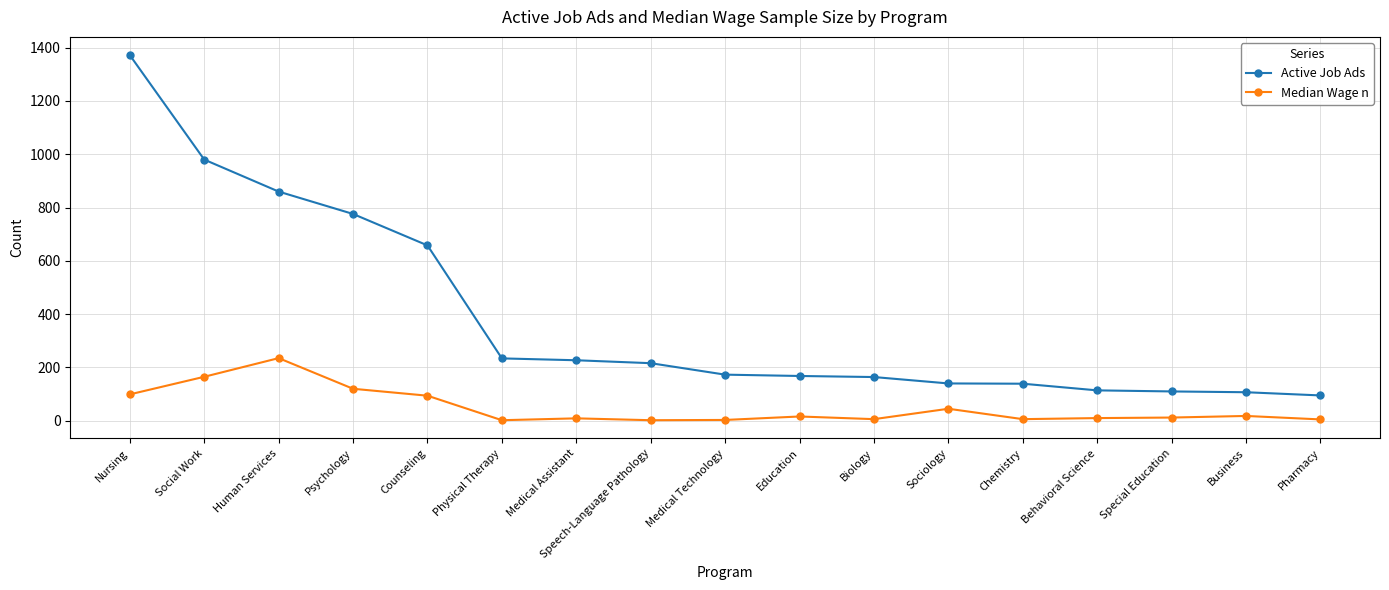

True or false: Median Wage n has more than 0 interior local peaks.

True